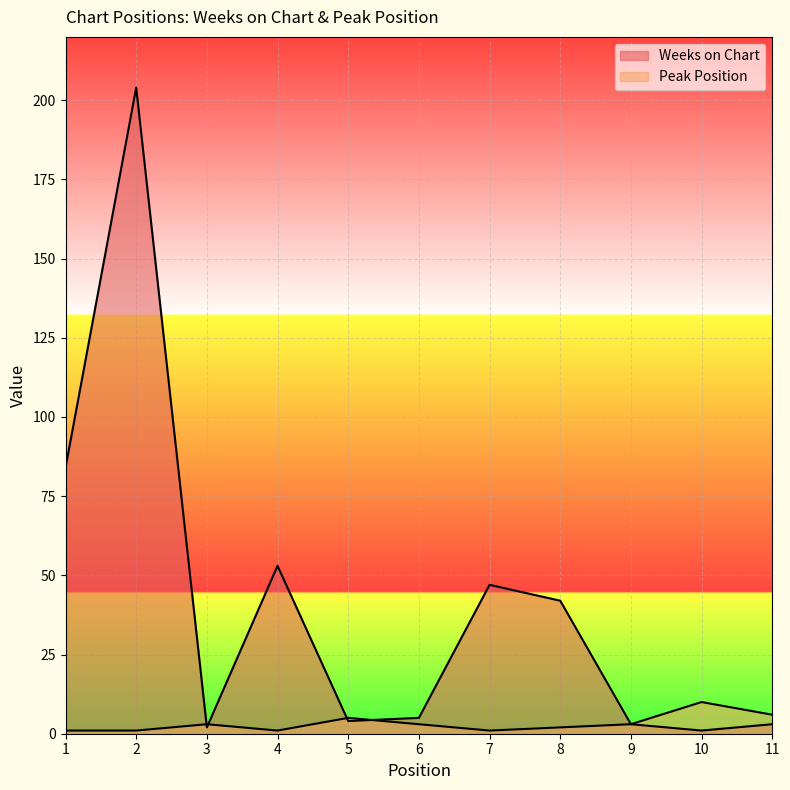

What is the sum of all Peak Position values?

36